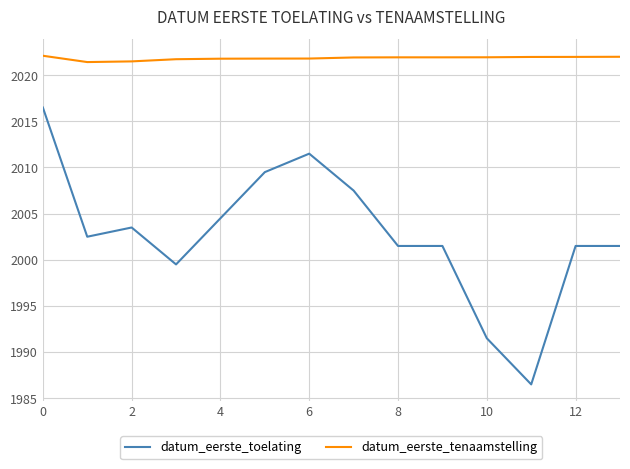

Rank the series by their maximum value, from lowest to highest.

datum_eerste_toelating, datum_eerste_tenaamstelling